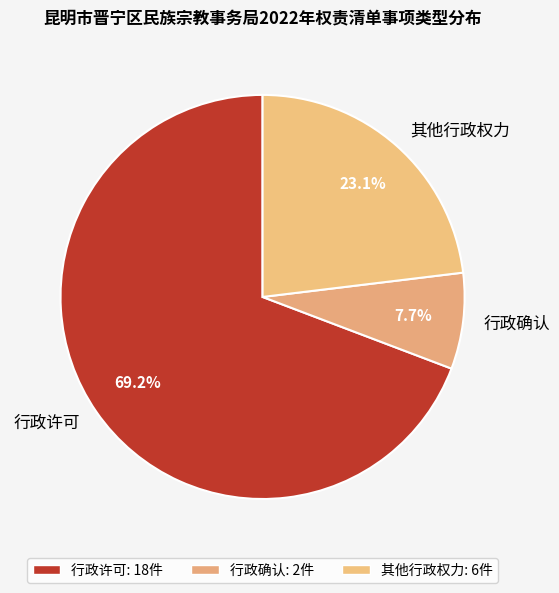

How many segments does this pie chart have?

3